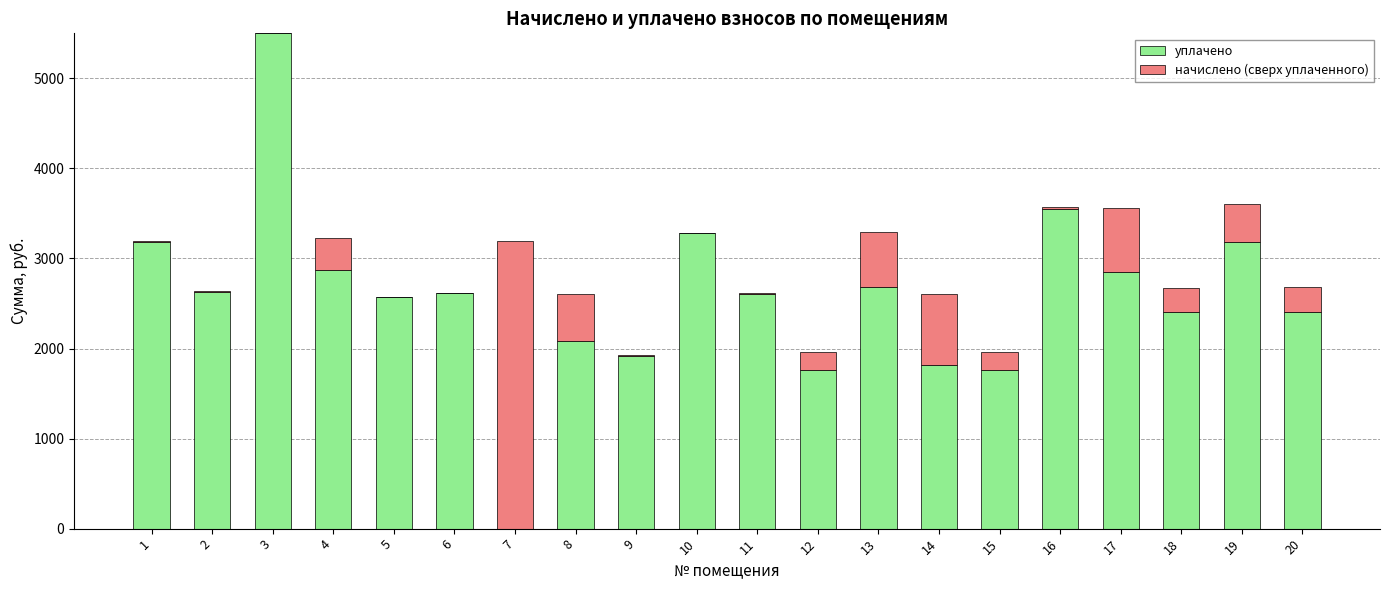

At which category is the sum across all series the highest?

3